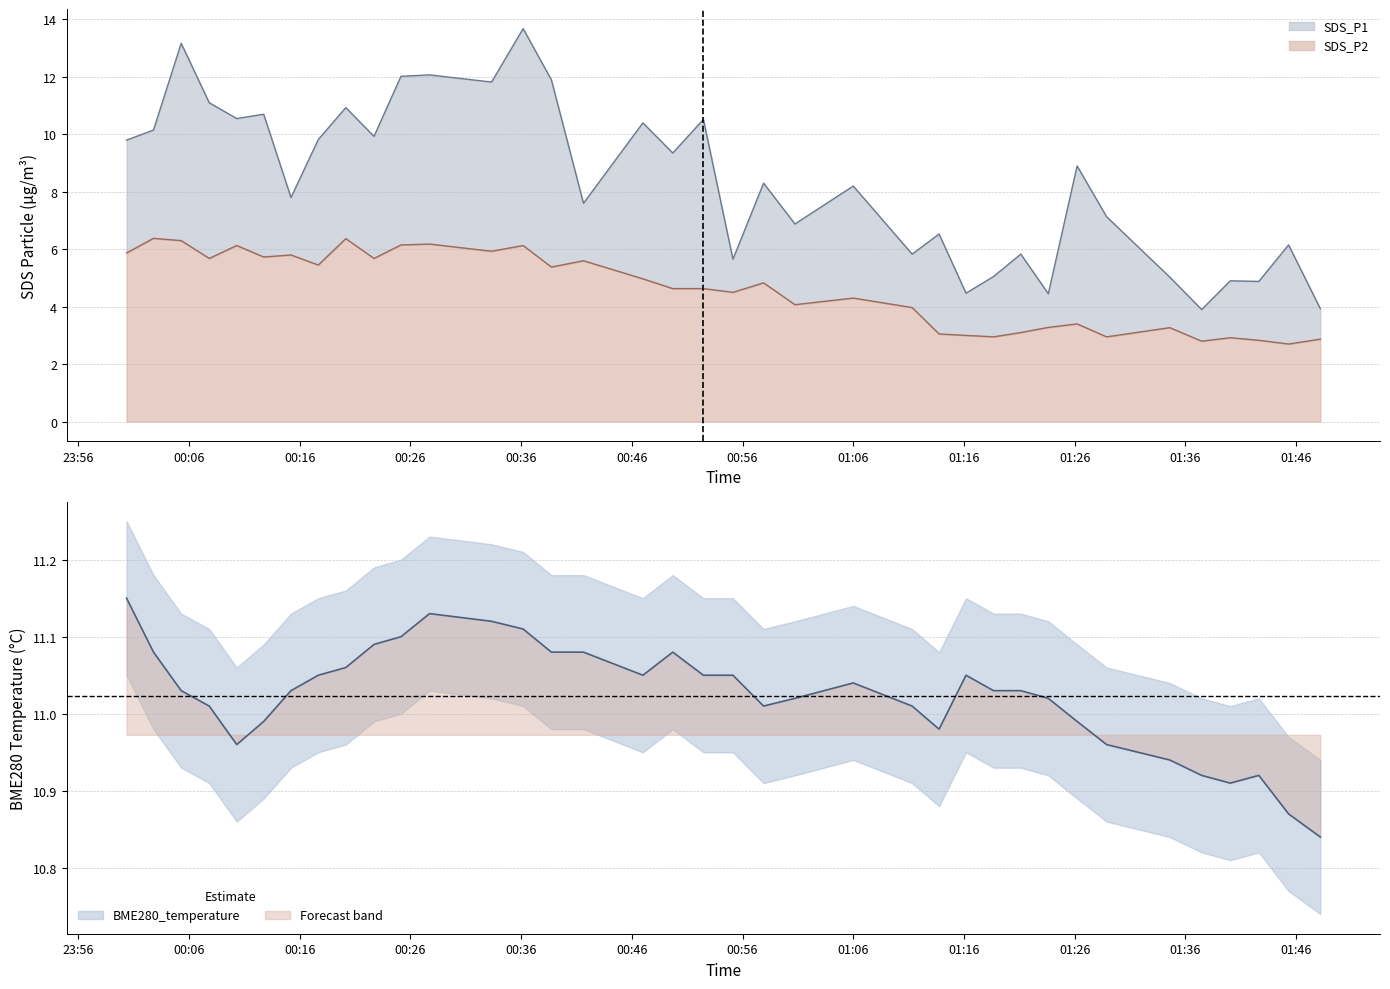

What is the smallest value displayed?

2.7